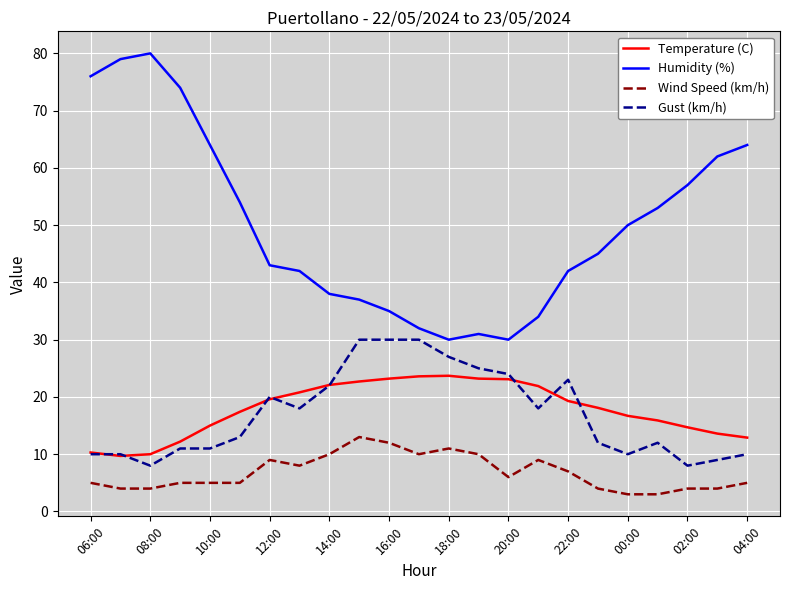

Does the chart display data point markers on the line(s)?

No